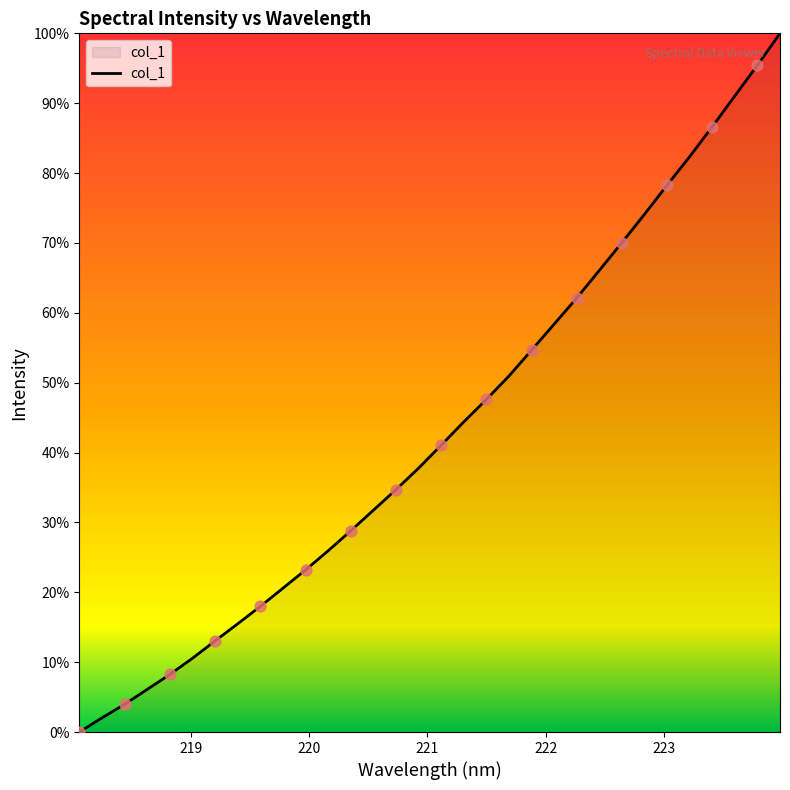

Does the chart have visible grid lines?

No